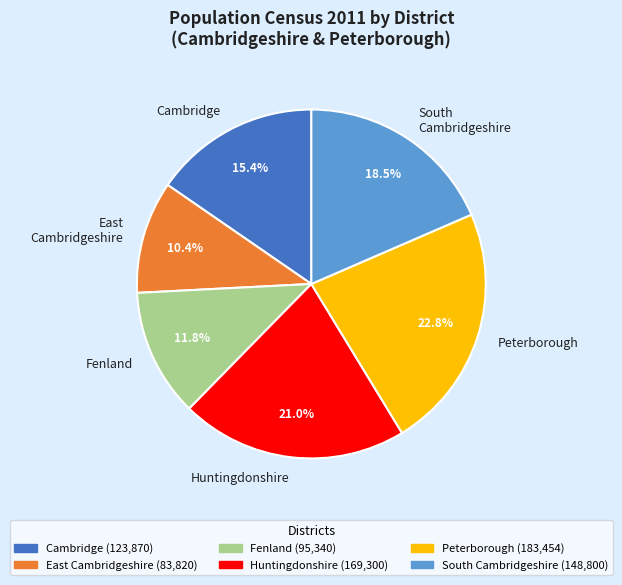

To the nearest percent, what is the average slice percentage?

17%